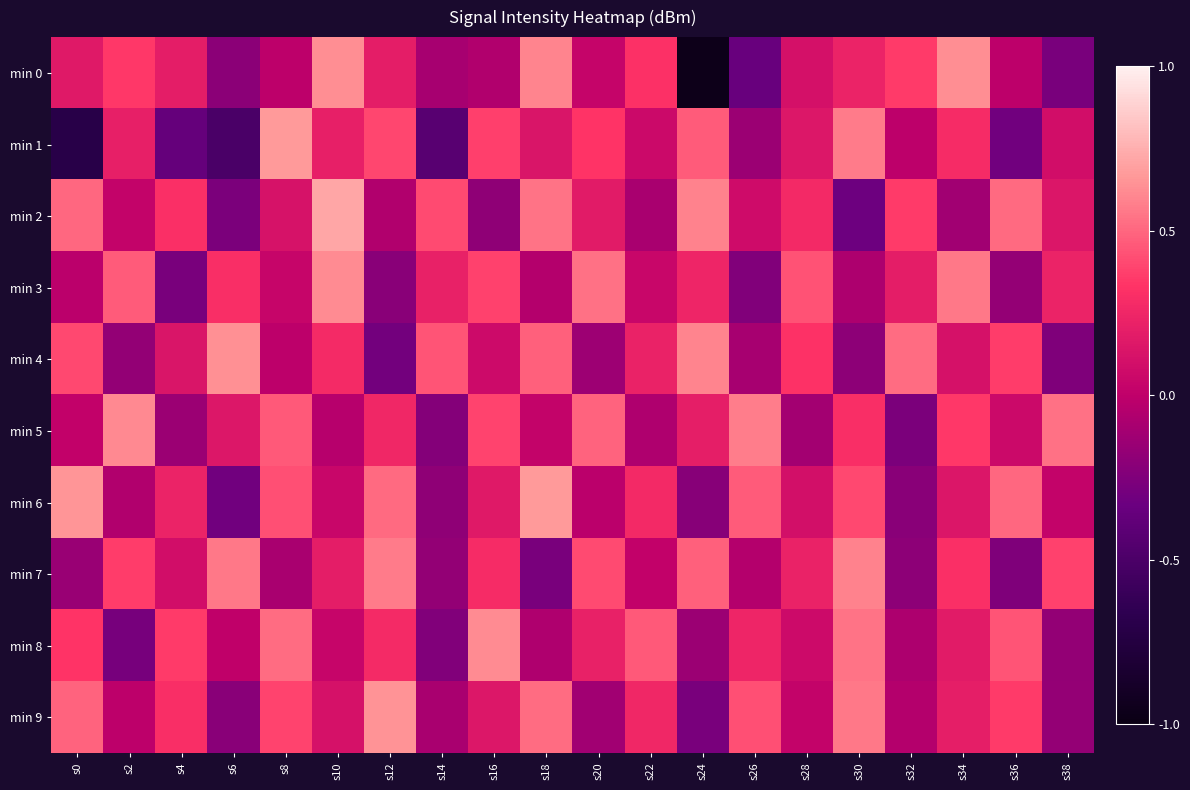

What is the total value across all series at s32?

0.6